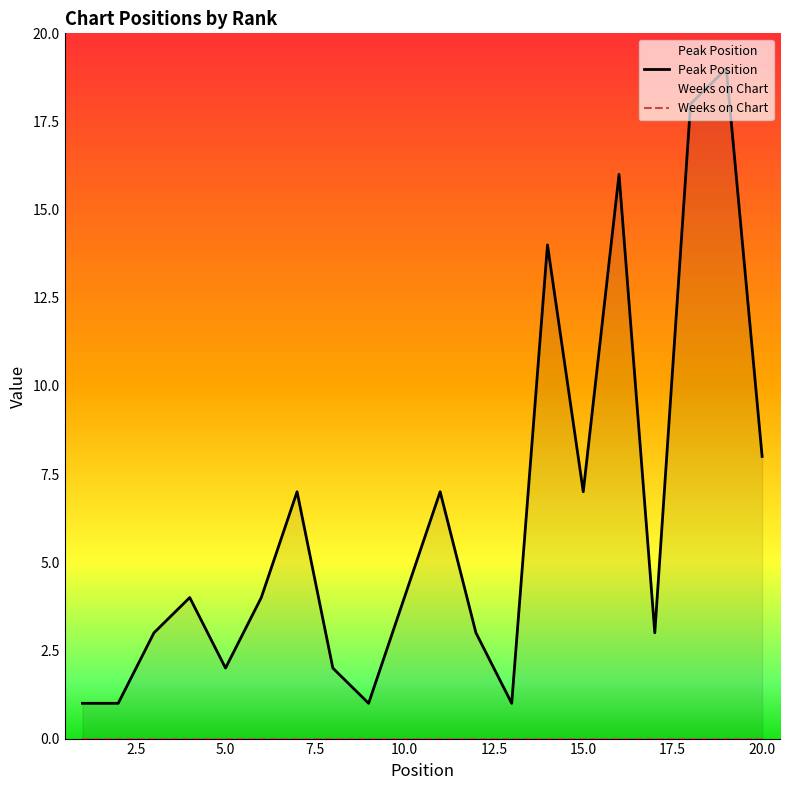

True or false: Peak Position and Weeks on Chart intersect in this chart.

False